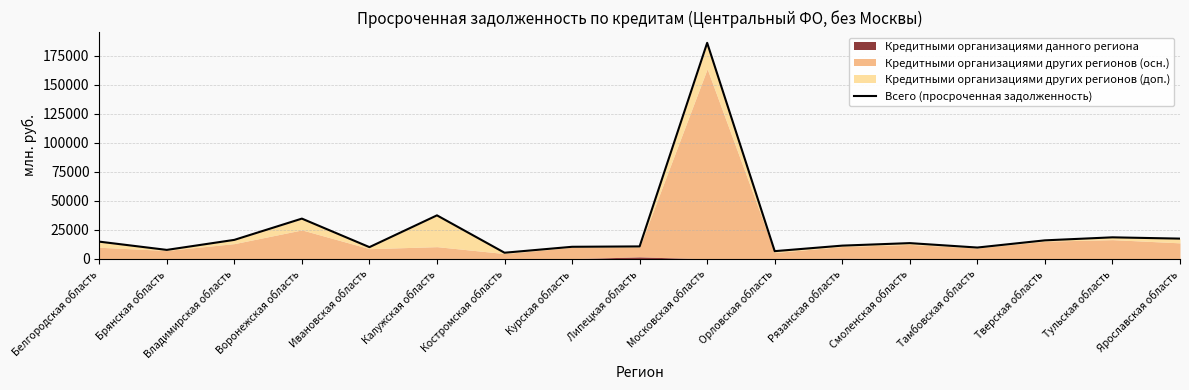

What is the change in value from Белгородская область to Смоленская область?

-1272